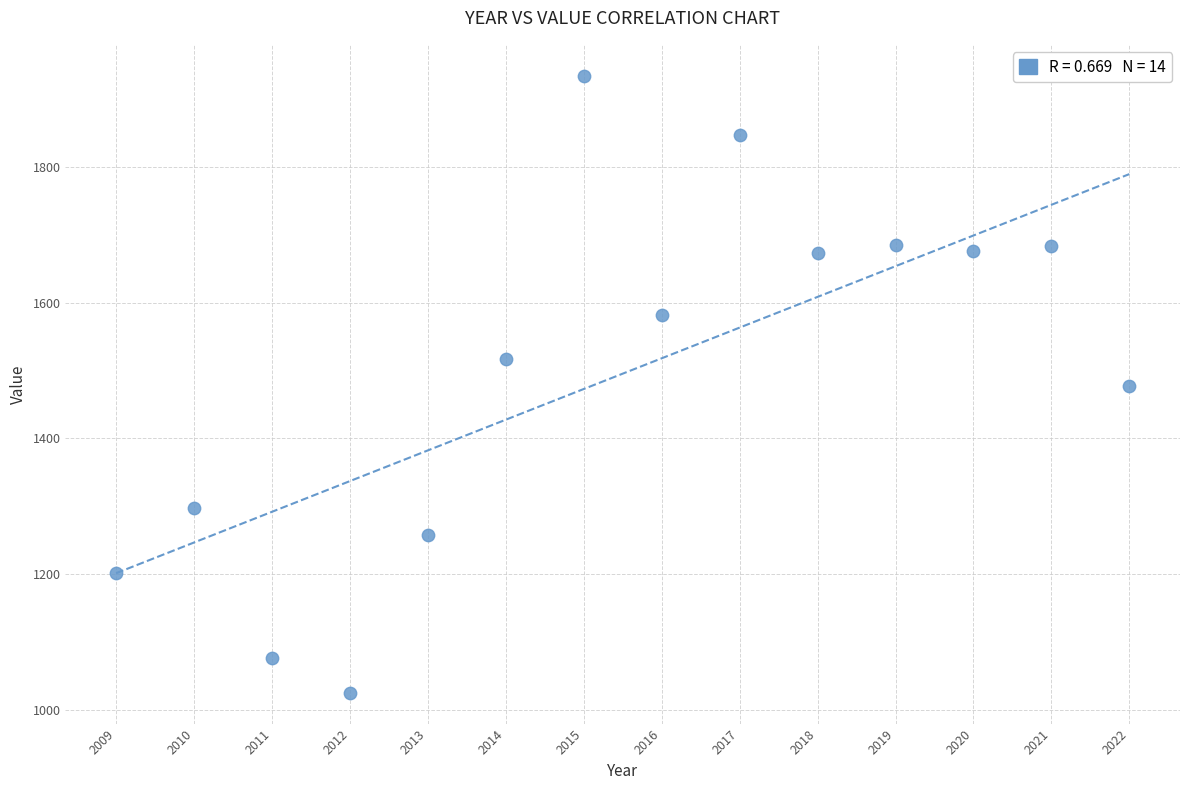

What is the range of Y values (max minus min)?

910